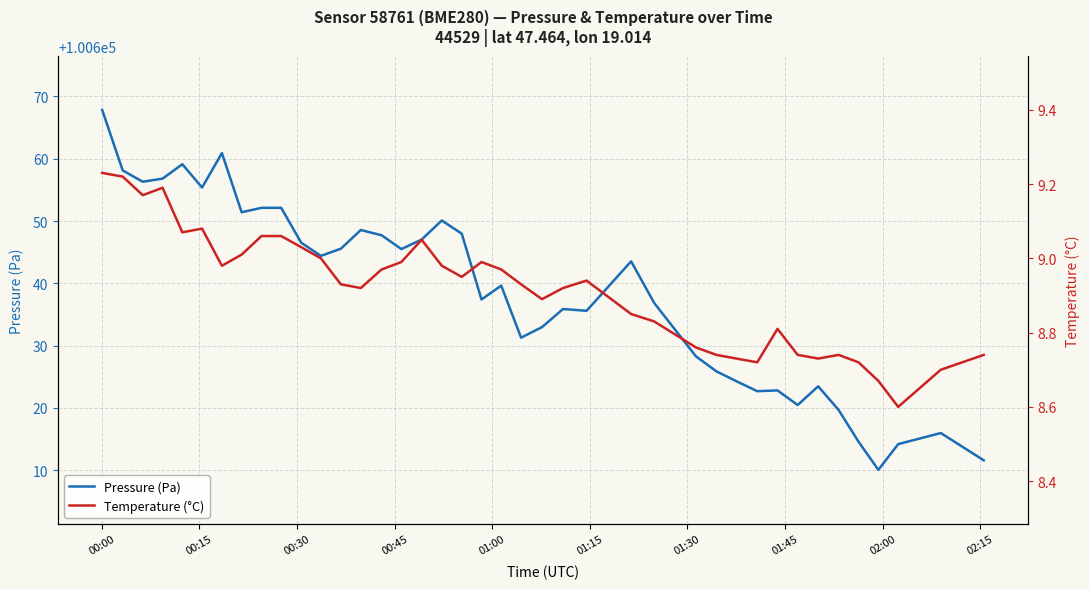

Reading left to right, what are all the values shown in this chart?

Pressure (Pa): 100667.8	100658.1	100656.3	100656.8	100659.1	100655.4	100660.9	100651.4	100652.1	100652.1	100646.5	100644.4	100645.6	100648.6	100647.7	100645.5	100647.0	100650.1	100648.0	100637.4	100639.6	100631.3	100633.0	100635.9	100635.6	100643.5	100636.8	100628.3	100625.9	100624.3	100622.7	100622.8	100620.5	100623.5	100619.7	100614.6	100610.1	100614.2	100616.0	100611.6
Temperature (°C): 9.2	9.2	9.2	9.2	9.1	9.1	9.0	9.0	9.1	9.1	9.0	9.0	8.9	8.9	9.0	9.0	9.1	9.0	8.9	9.0	9.0	8.9	8.9	8.9	8.9	8.8	8.8	8.8	8.7	8.7	8.7	8.8	8.7	8.7	8.7	8.7	8.7	8.6	8.7	8.7